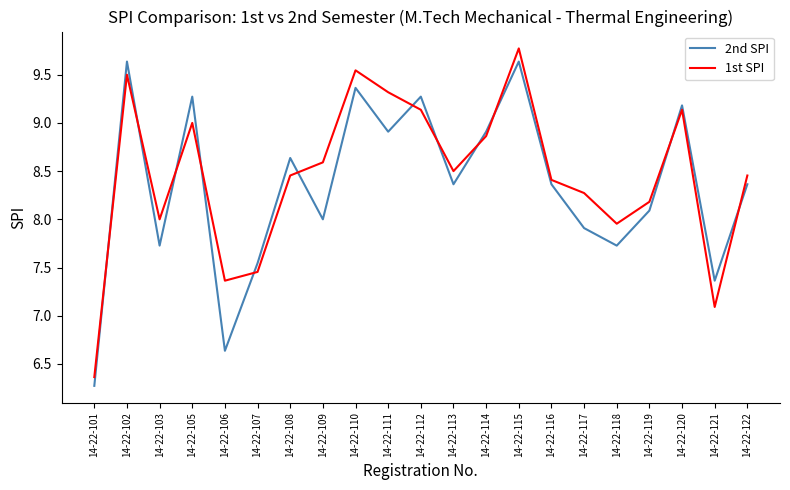

Is it true that 1st SPI equals 8.4 at 14-22-116?

True